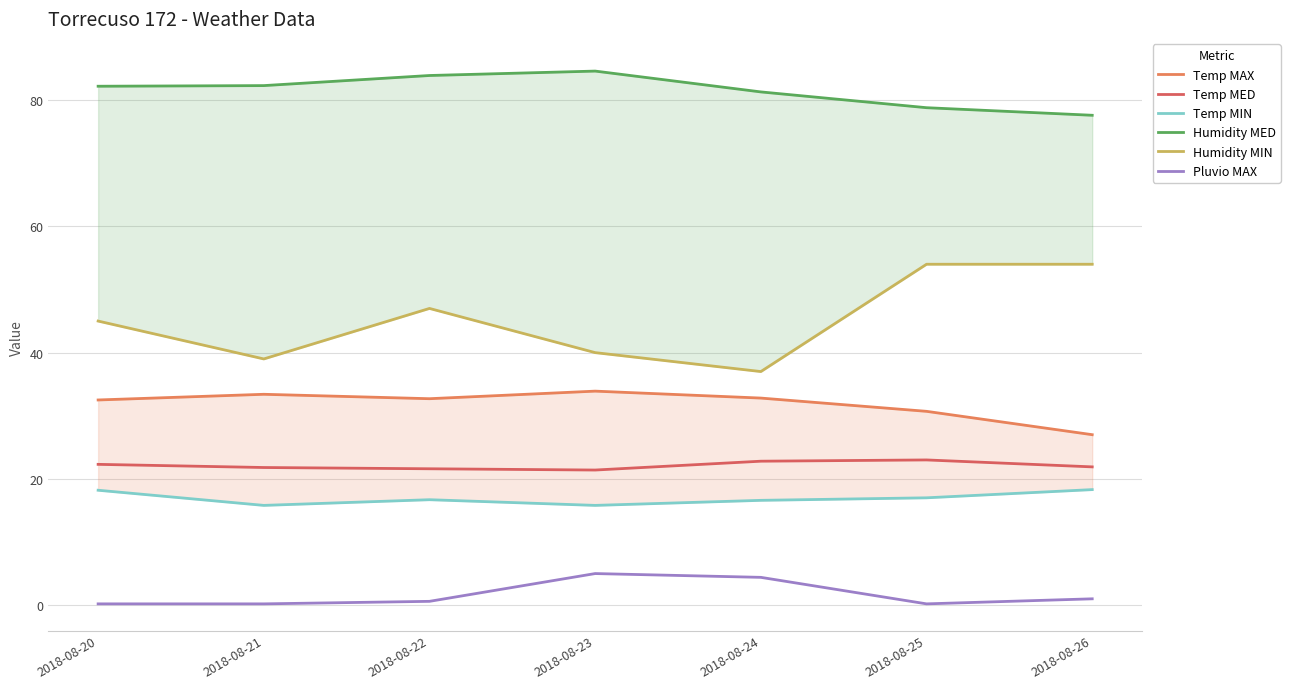

True or false: Temp MAX and Temp MED intersect in this chart.

False